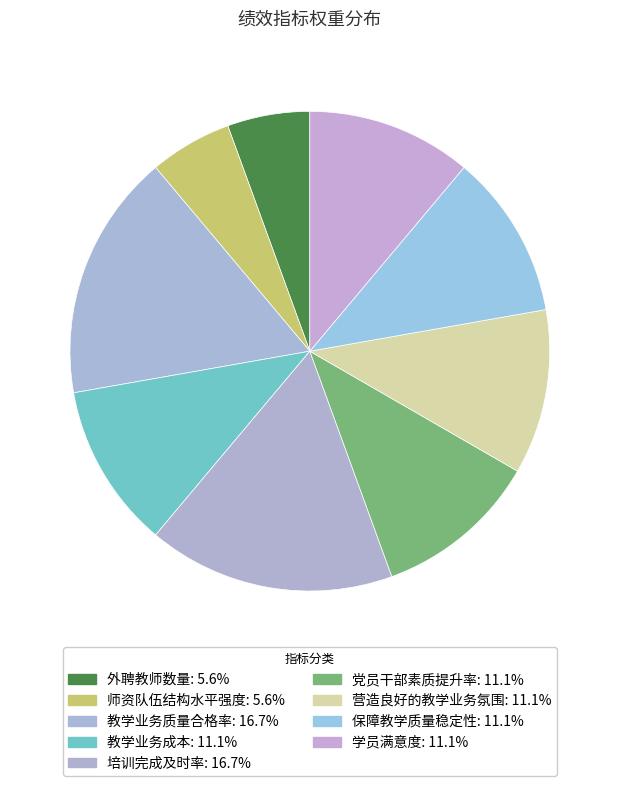

Which slice is the smallest?

外聘教师数量